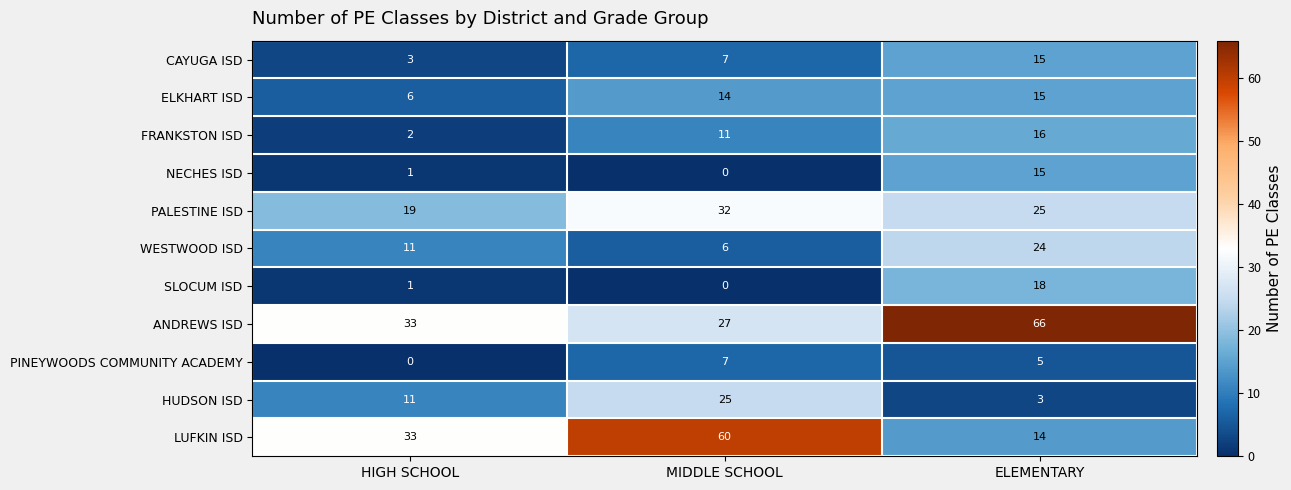

What is the spread (max minus min) of values at HIGH SCHOOL?

33